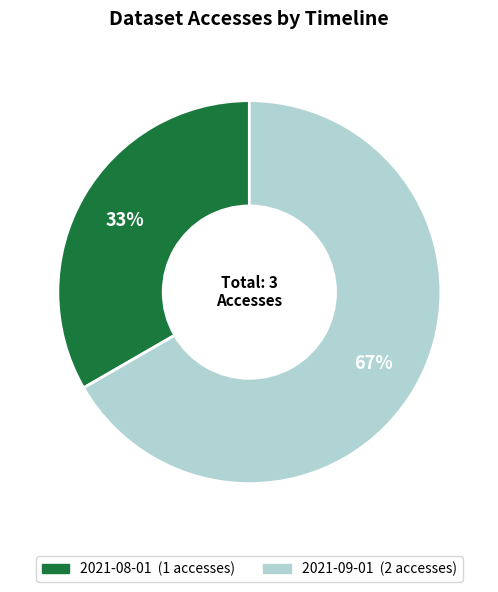

How many slices are in this pie chart?

2